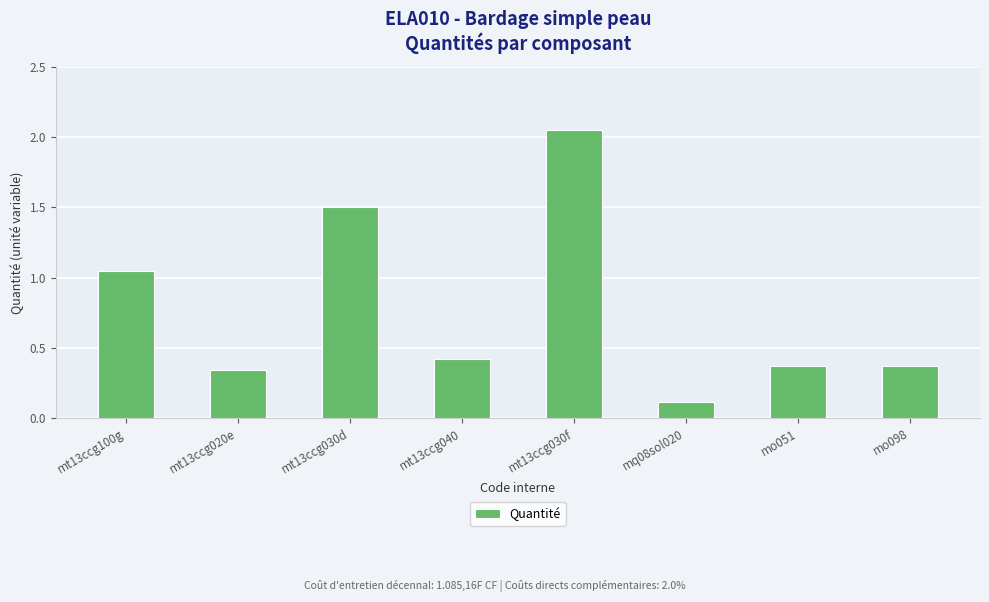

True or false: the data shows 1.6 at mt13ccg100g.

False